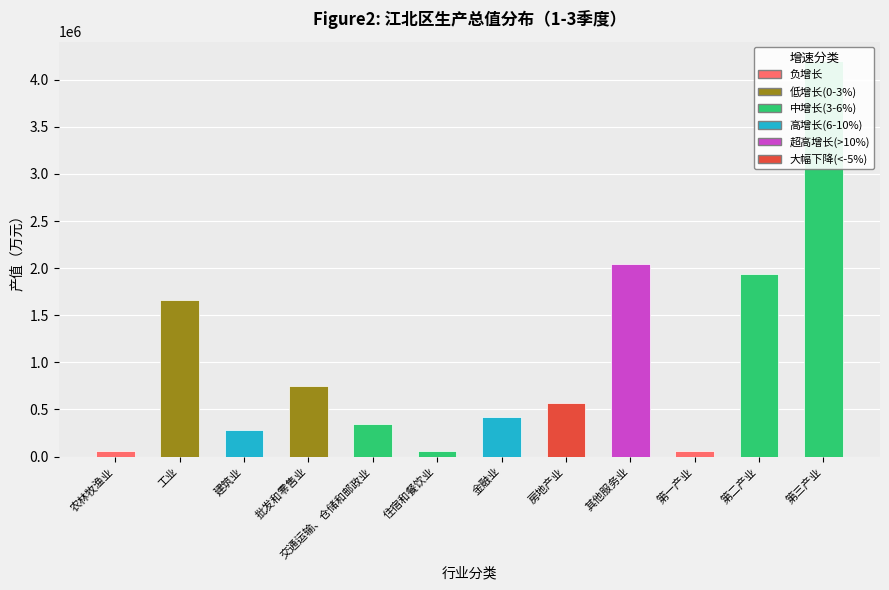

Which has a higher value, 建筑业 or 农林牧渔业?

建筑业